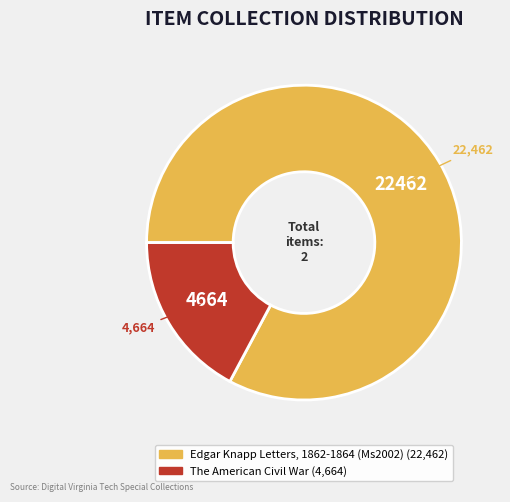

How many segments does this pie chart have?

2